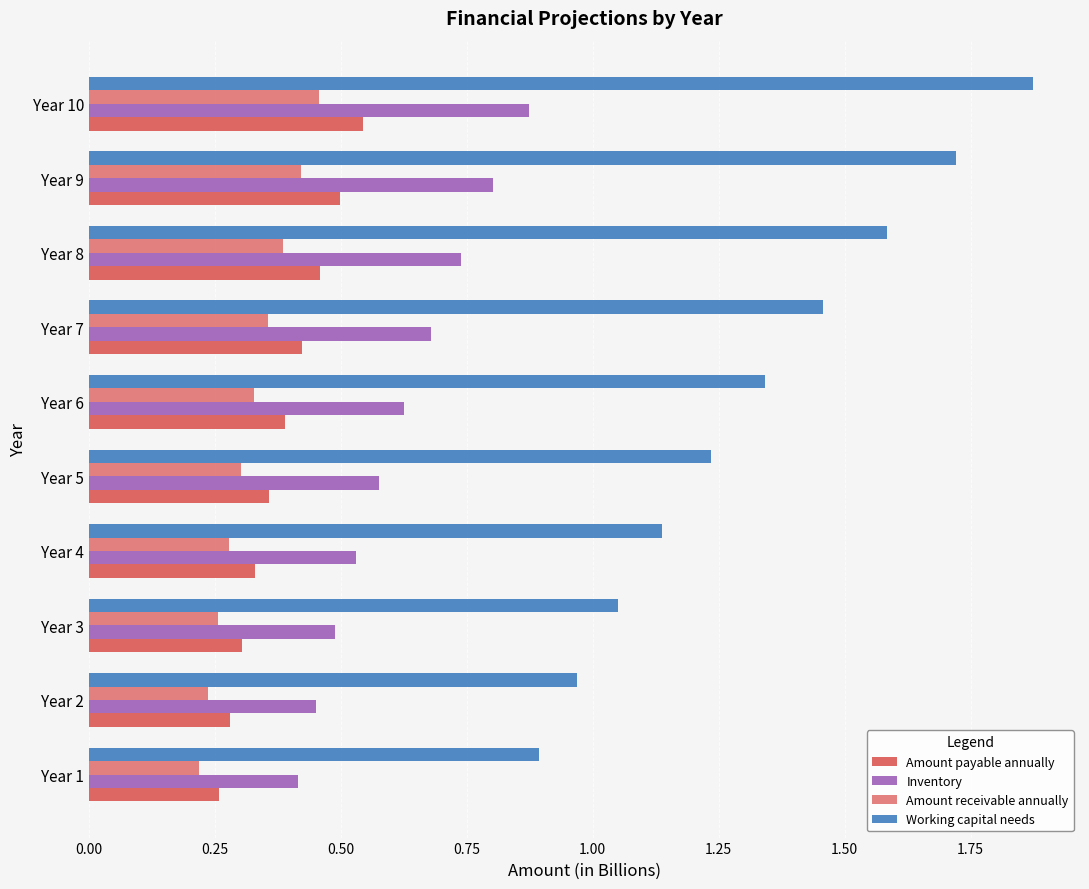

Rank the categories by Working capital needs value from lowest to highest.

Year 1, Year 2, Year 3, Year 4, Year 5, Year 6, Year 7, Year 8, Year 9, Year 10